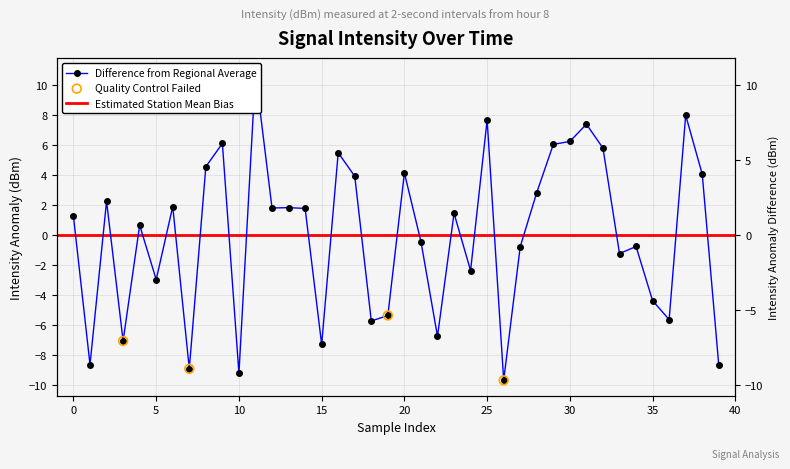

What is the change in value from 14 to 18?

-7.5